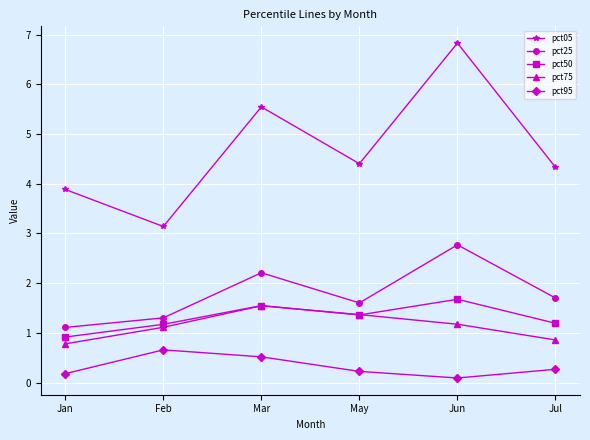

What is the smallest value displayed?

0.1